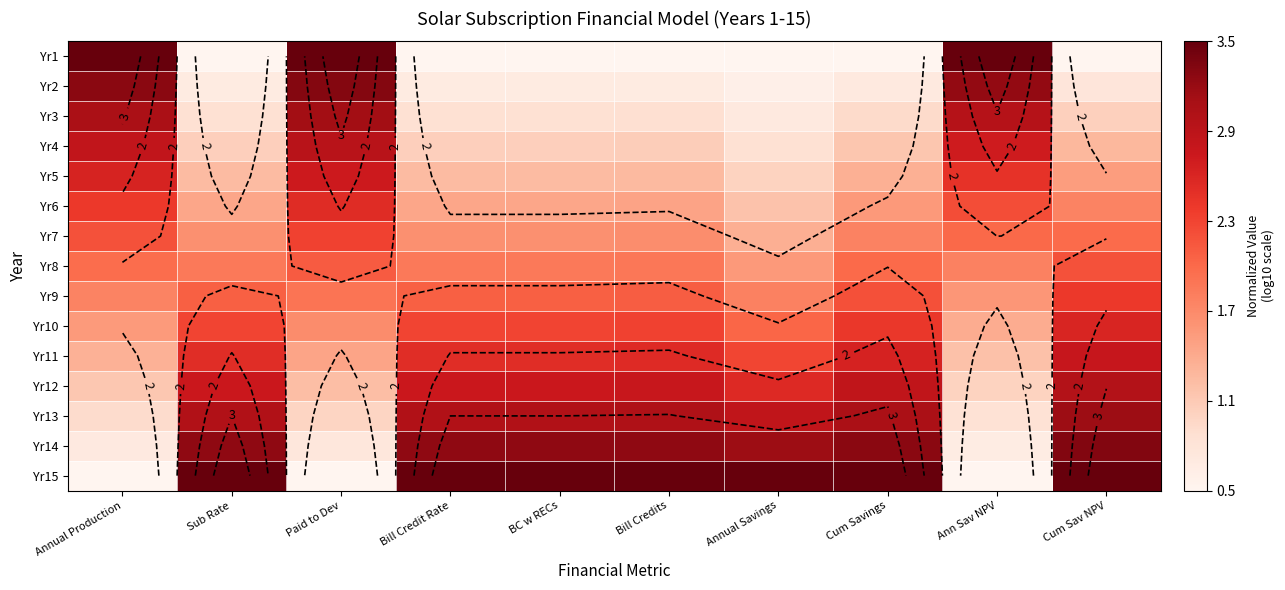

What is the total value across all series at Sub Rate?

28.7